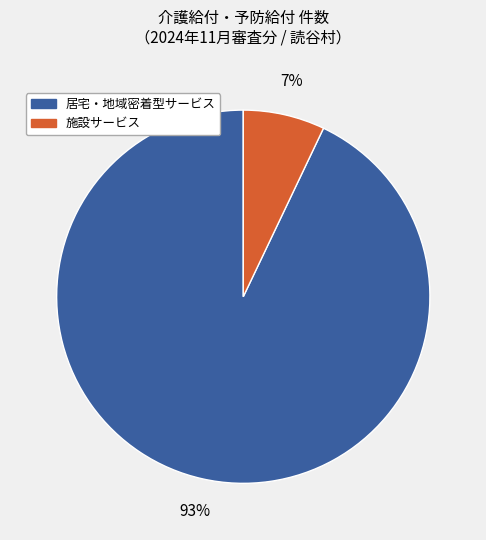

Is there any slice that represents more than half of the pie?

Yes